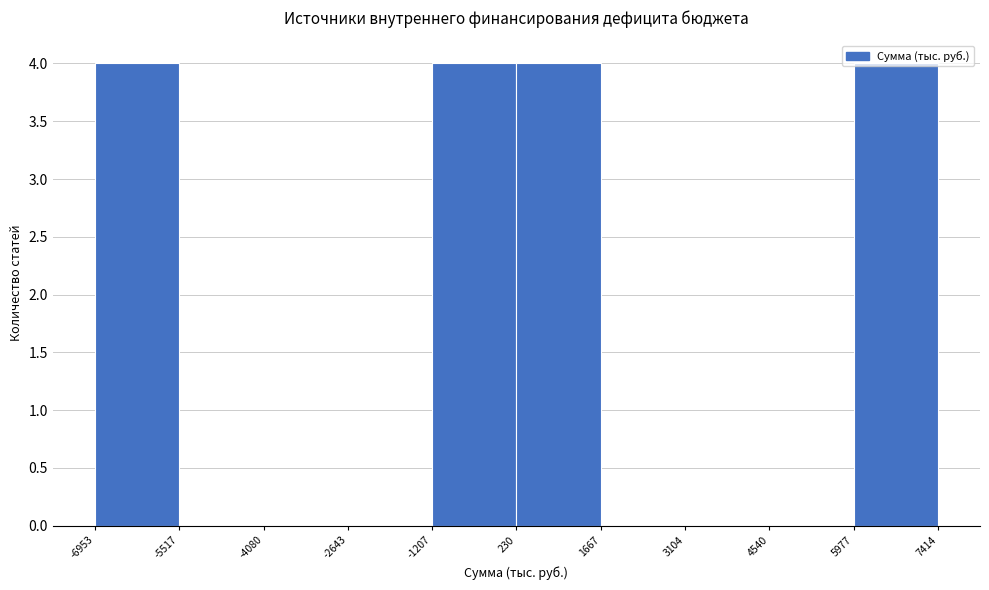

Reading left to right, transcribe this chart: for each bar, give the range it covers on the x-axis and its height. The values are not printed on the chart, so give them approximately, as read against the axis.

-6953 to -5517: 4
-5517 to -4080: 0
-4080 to -2643: 0
-2643 to -1207: 0
-1207 to 230: 4
230 to 1667: 4
1667 to 3104: 0
3104 to 4540: 0
4540 to 5977: 0
5977 to 7414: 4